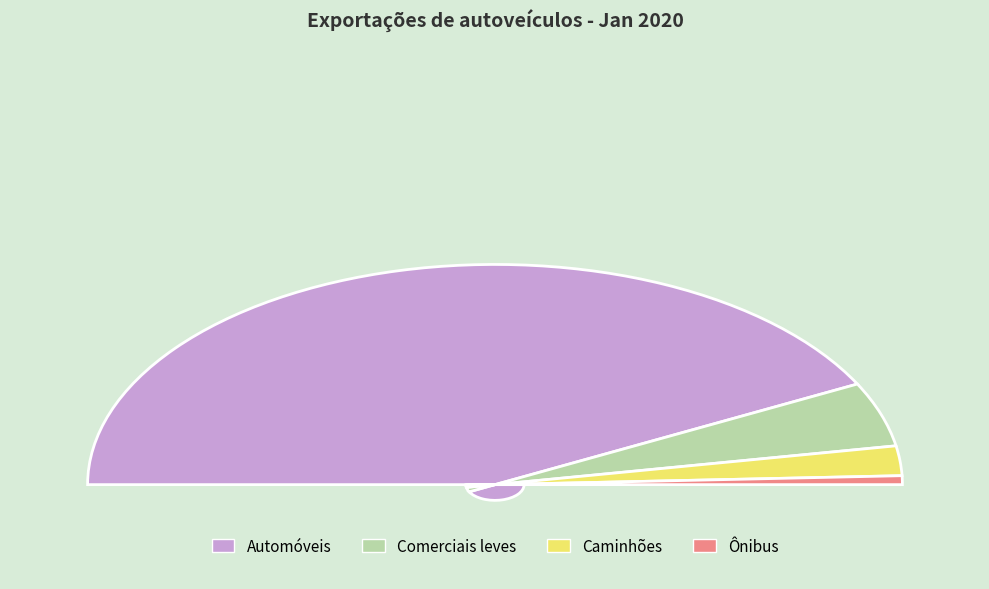

Do Caminhões and Ônibus together represent more than half of the pie?

No